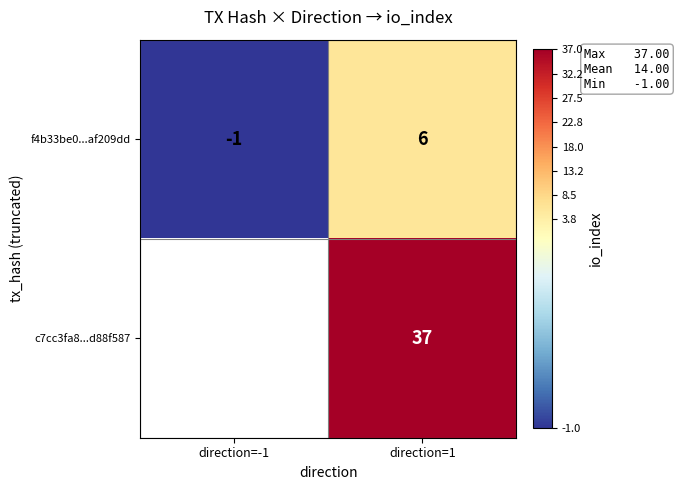

Which category has the lowest value across all series?

direction=-1